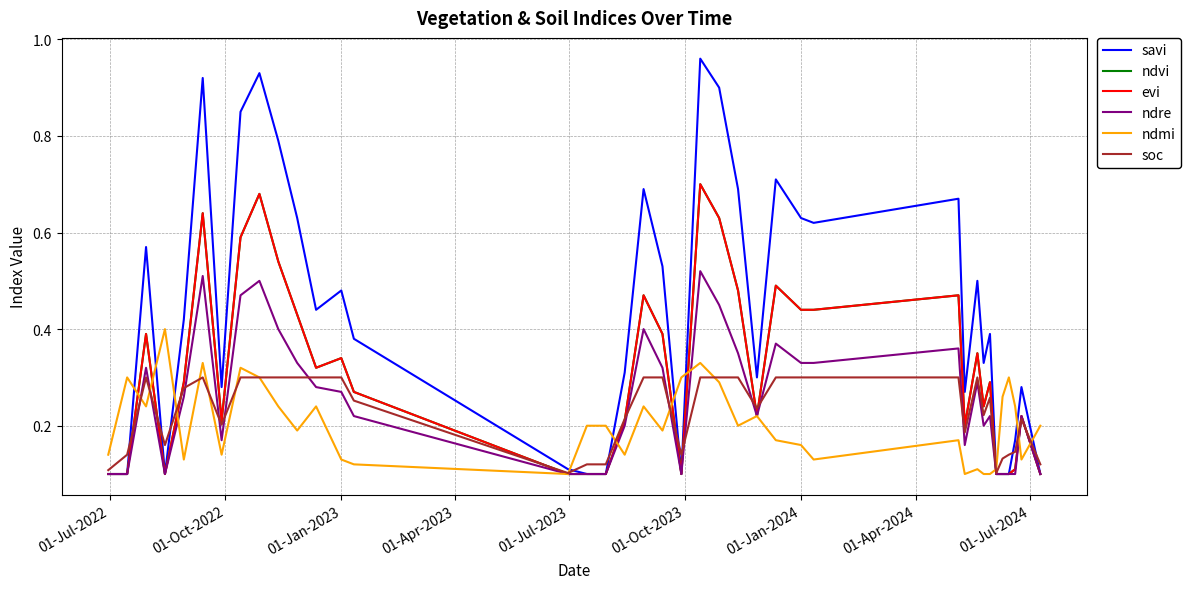

Is this an area chart (filled region under the line)?

No